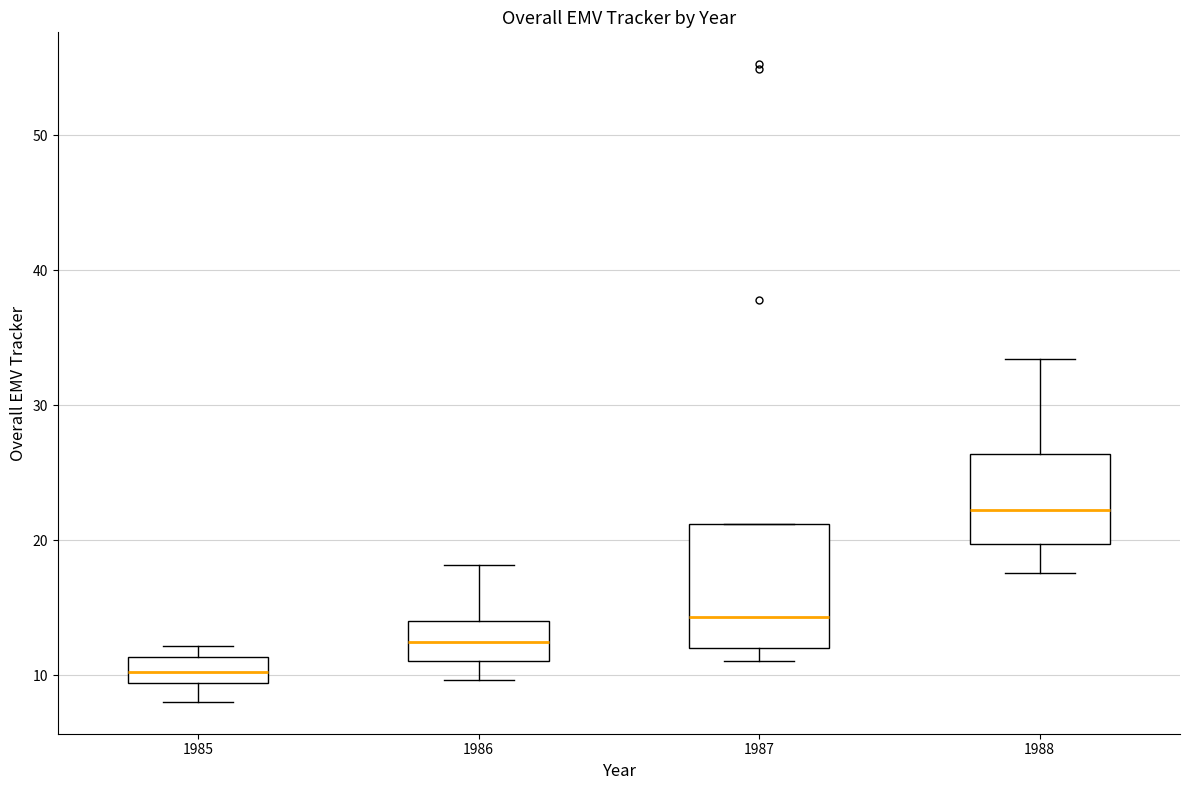

Reading left to right, transcribe this box plot: for each box, give where its median line is, the range the box spans, and where its two whiskers end, as read against the y-axis. The values are not printed on the chart, so give them approximately, as read against the axis.

1985: median 10, box 9 to 11, whiskers 8 to 12
1986: median 12, box 11 to 14, whiskers 10 to 18
1987: median 14, box 12 to 21, whiskers 11 to 21
1988: median 22, box 20 to 26, whiskers 18 to 33